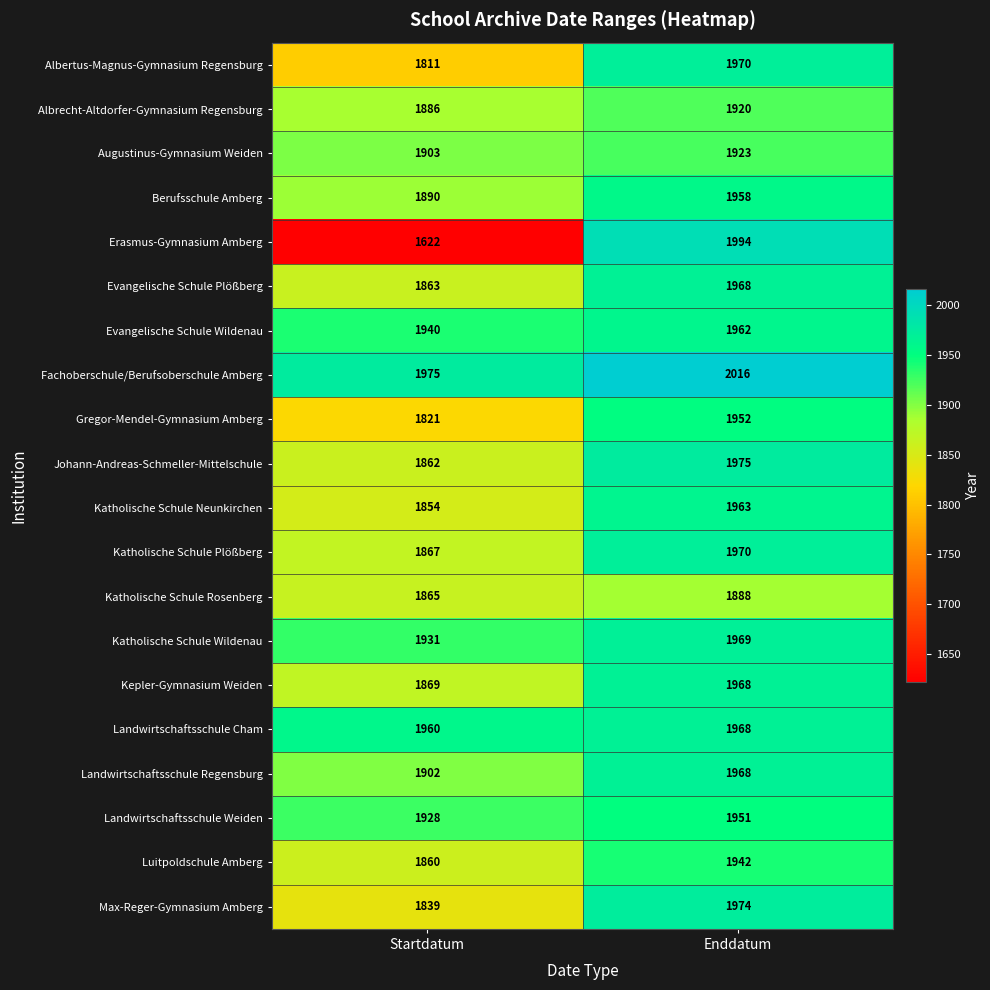

List the labels in order of Erasmus-Gymnasium Amberg value, largest first.

Enddatum, Startdatum